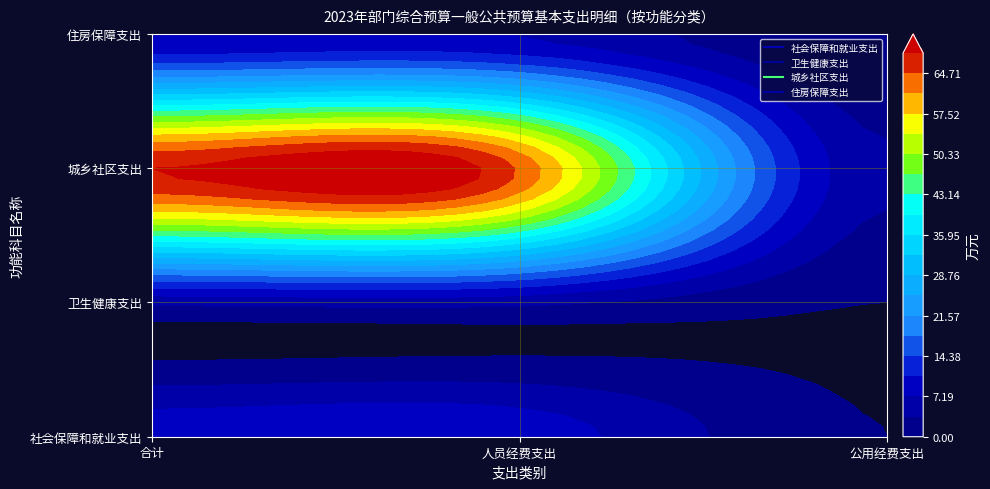

True or false: 住房保障支出 has a value of 0.0 at 公用经费支出.

True